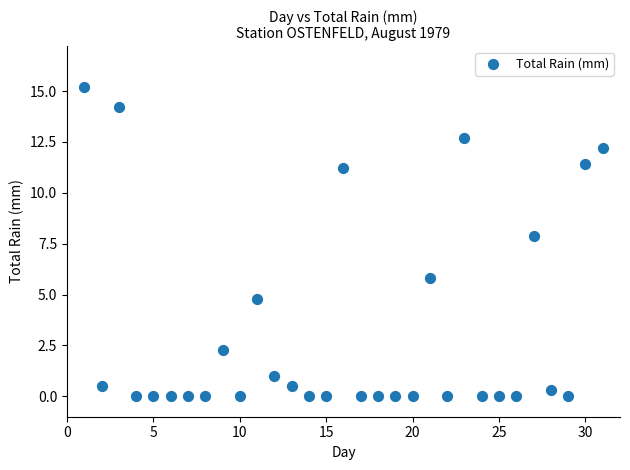

What is the range of Y values (max minus min)?

15.2